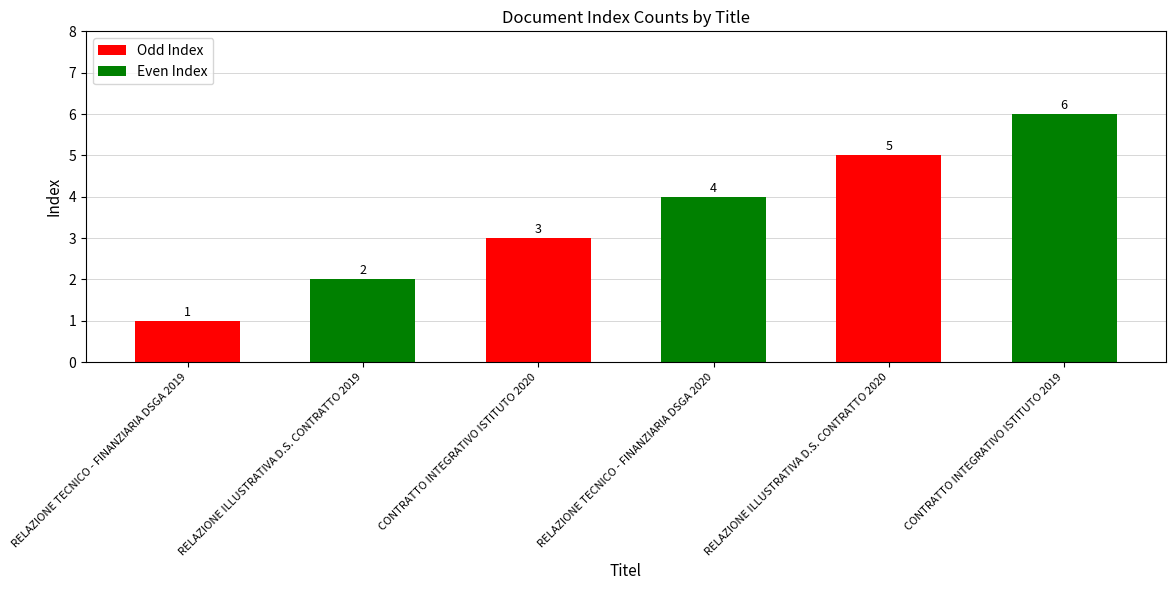

Read the value at CONTRATTO INTEGRATIVO ISTITUTO 2019.

6